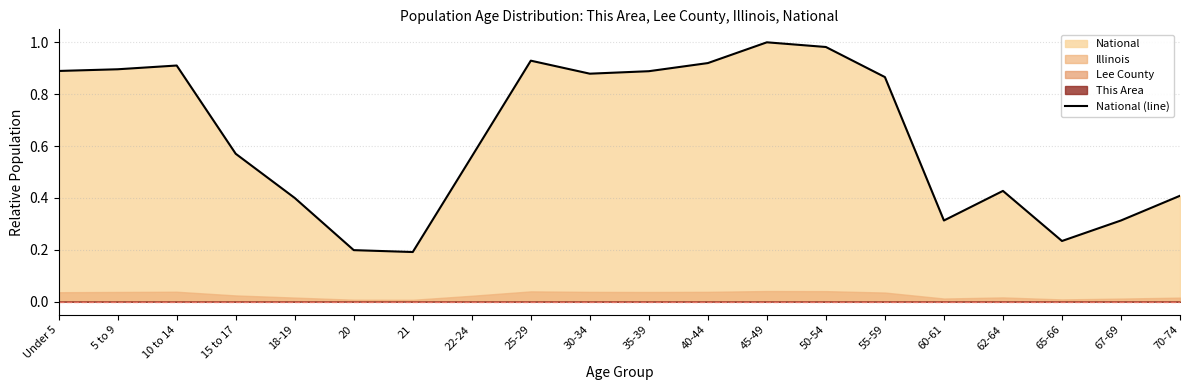

Reading right to left, transcribe all the data shown in this chart.

0.4	0.3	0.2	0.4	0.3	0.9	1.0	1.0	0.9	0.9	0.9	0.9	0.6	0.2	0.2	0.4	0.6	0.9	0.9	0.9